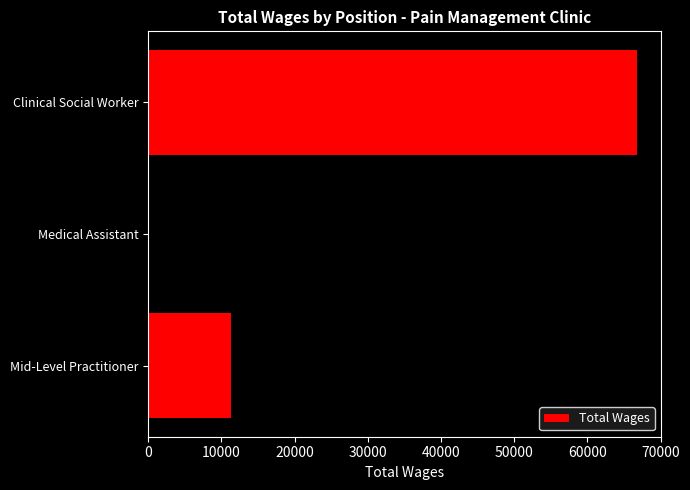

At which category does the chart reach its minimum across all series?

Mid-Level Practitioner